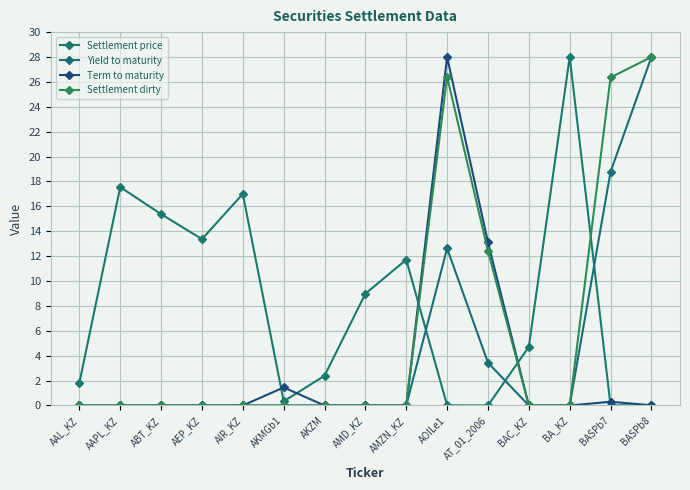

What is the difference between the highest and lowest values at AKZM?

2.4